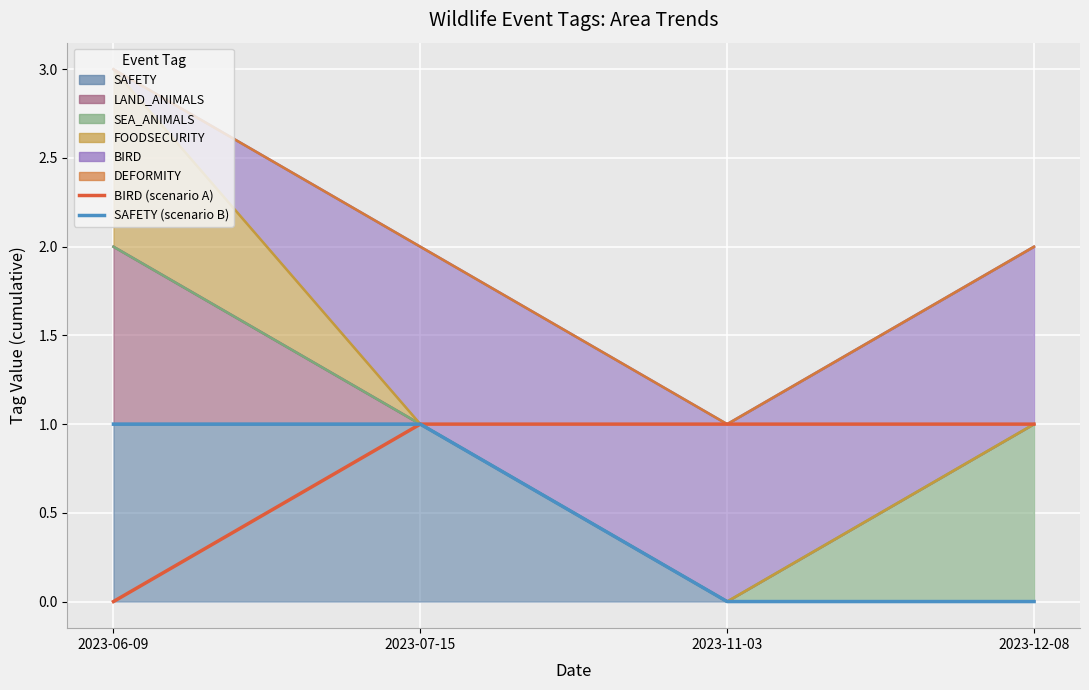

What is the sum of the SAFETY (scenario B) values at 2023-07-15 and 2023-12-08?

1